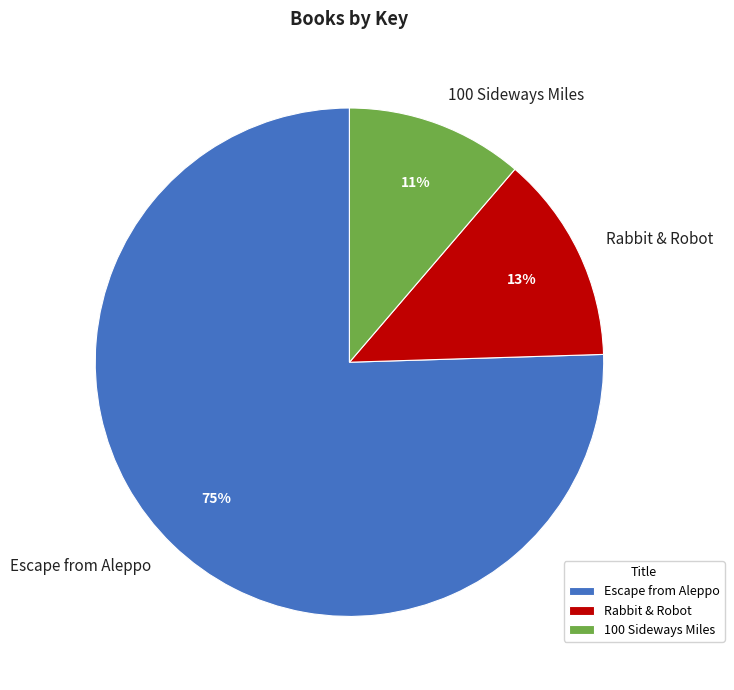

To the nearest percent, what is the difference between the Rabbit & Robot and 100 Sideways Miles slice percentages?

2%